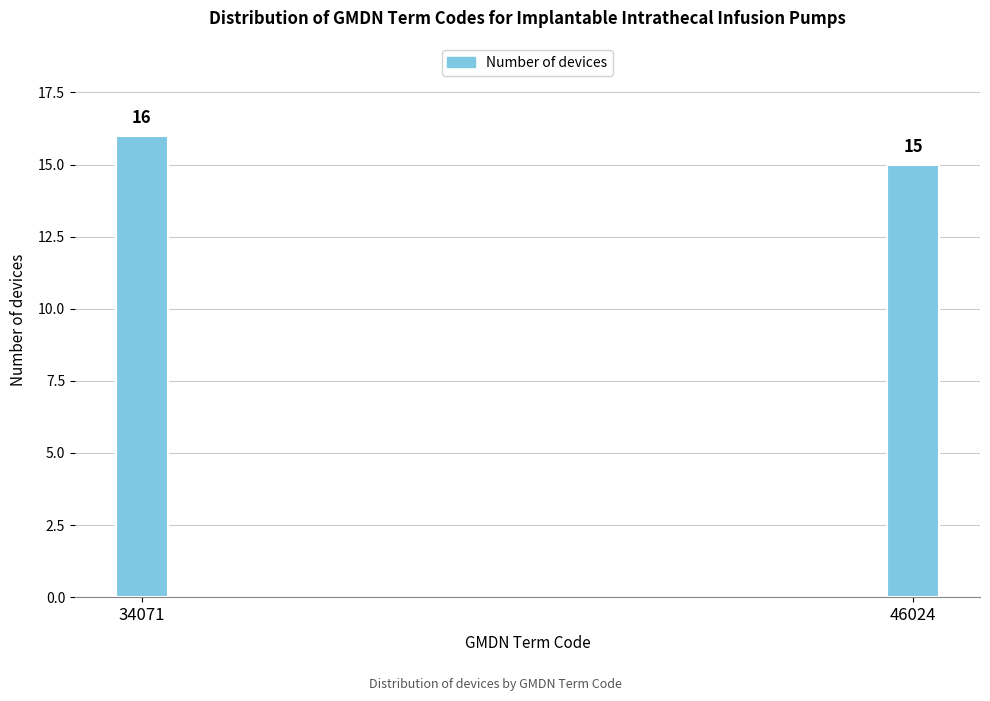

Reading left to right, what are all the values shown in this chart?

16	15